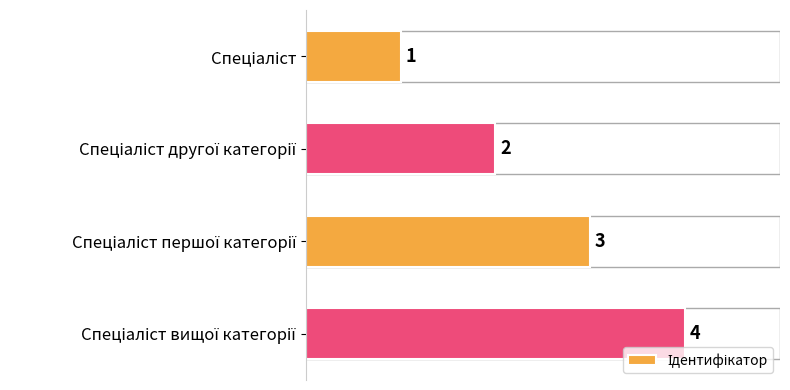

What is the value of the 3rd bar from the top?

3